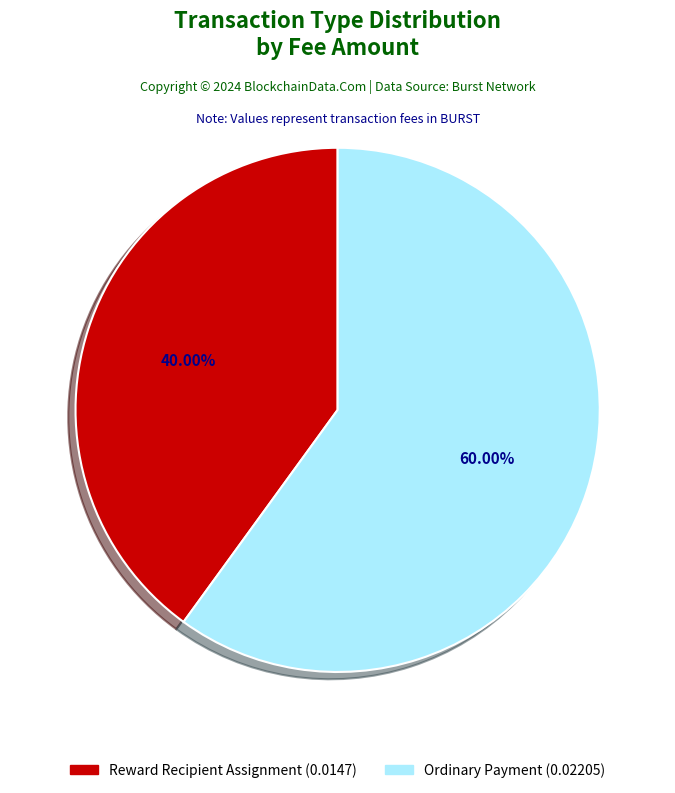

Is Reward Recipient Assignment (0.0147) the majority of the pie?

No